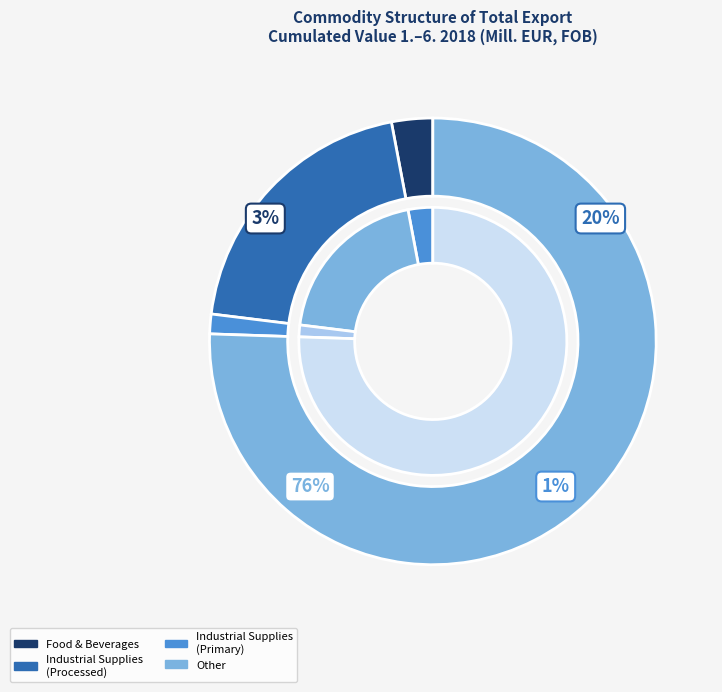

Does Industrial supplies represent more than half of the total?

No